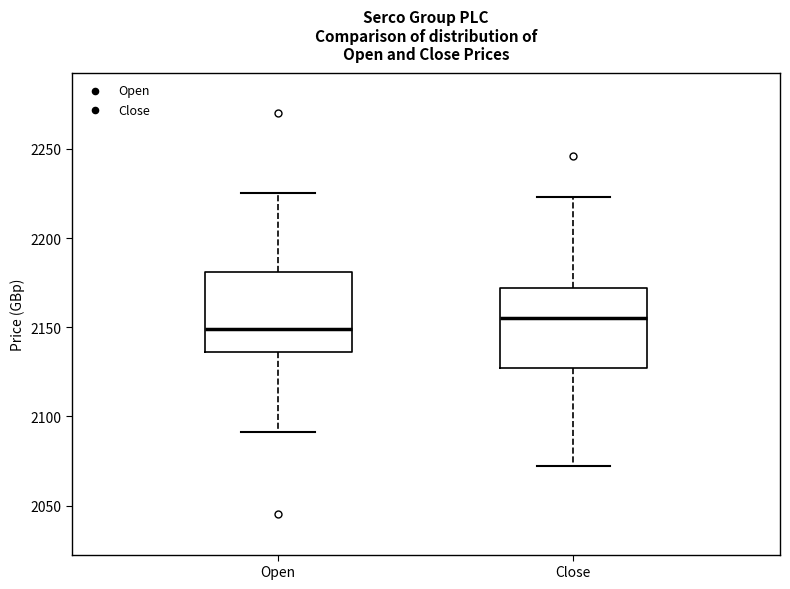

Where does the lower whisker of the box for Close end on the y-axis? The values are not printed on the chart, so give them approximately, as read against the axis.

2070